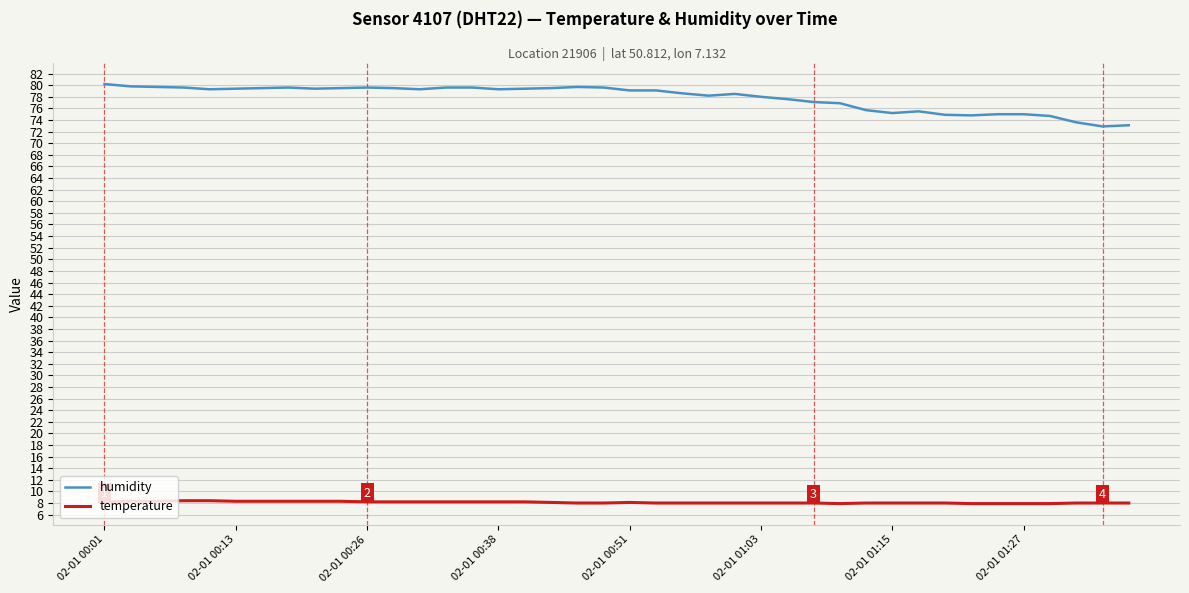

Does the chart display data point markers on the line(s)?

No